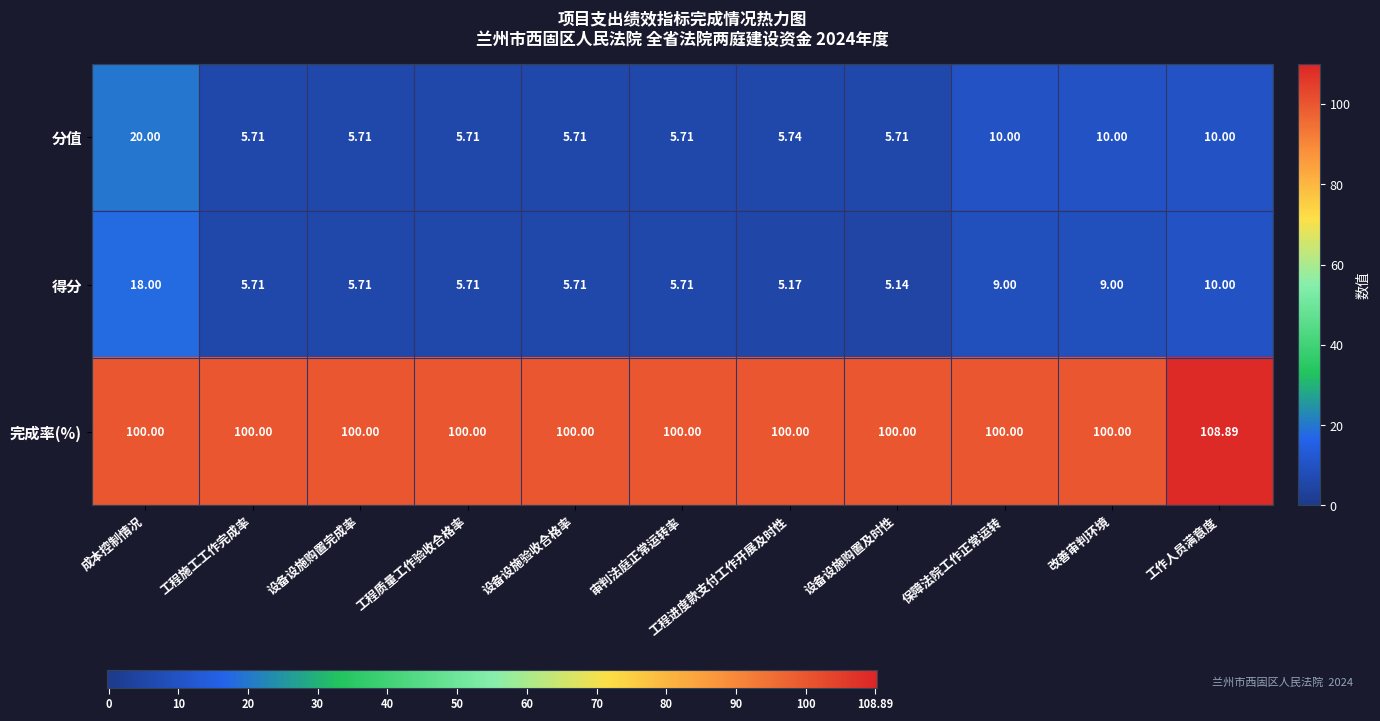

Is the value of 得分 at 设备设施购置及时性 greater than the value of 完成率(%) at 工作人员满意度?

No